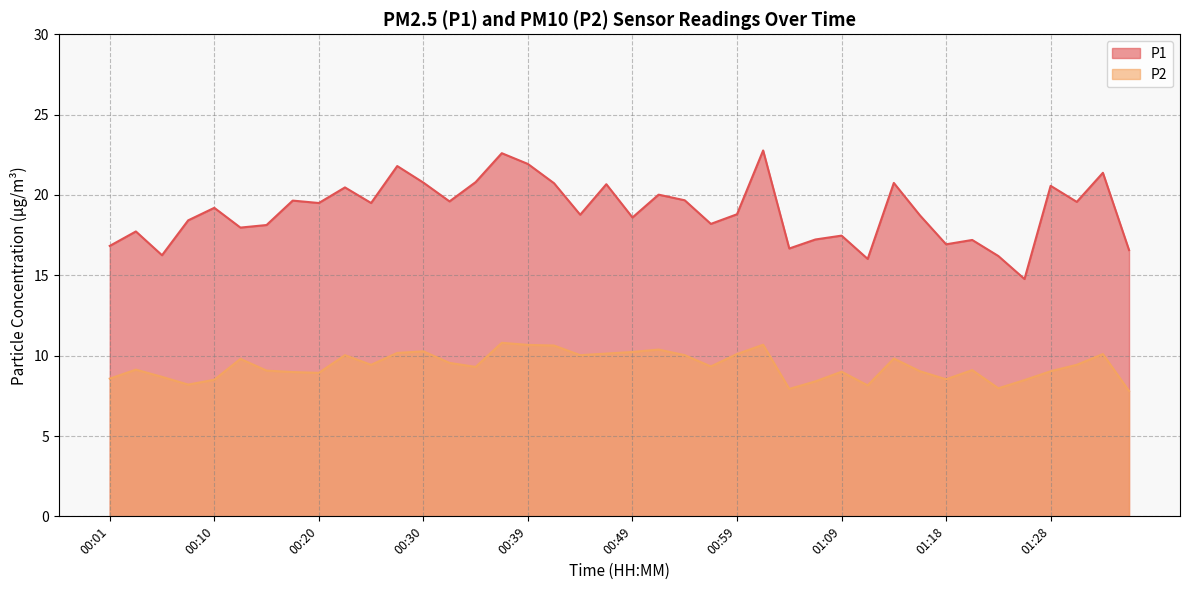

What is the difference between the P2 values at 01:09 and 01:04?

1.1